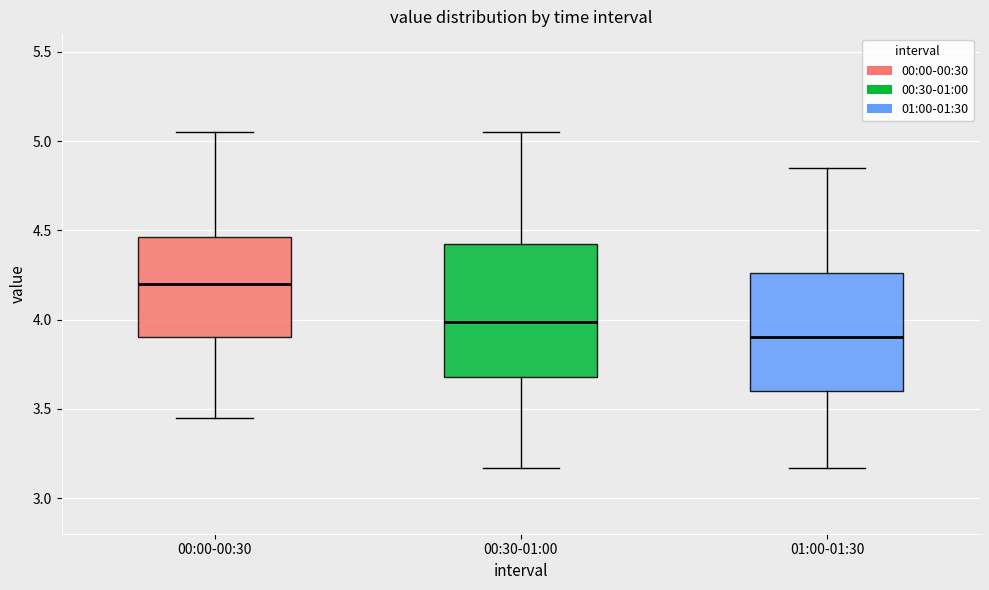

Where does the lower whisker of the box for 01:00-01:30 end on the y-axis? The values are not printed on the chart, so give them approximately, as read against the axis.

3.15